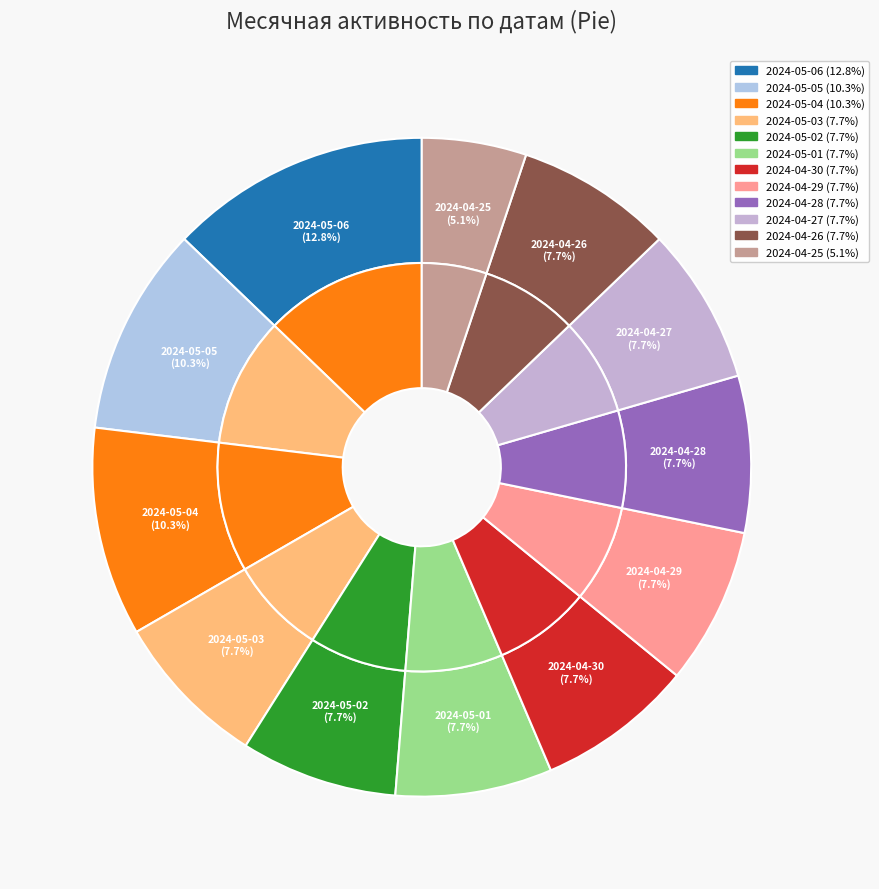

To the nearest percent, what is the combined percentage of 2024-04-29 and 2024-05-05?

18%